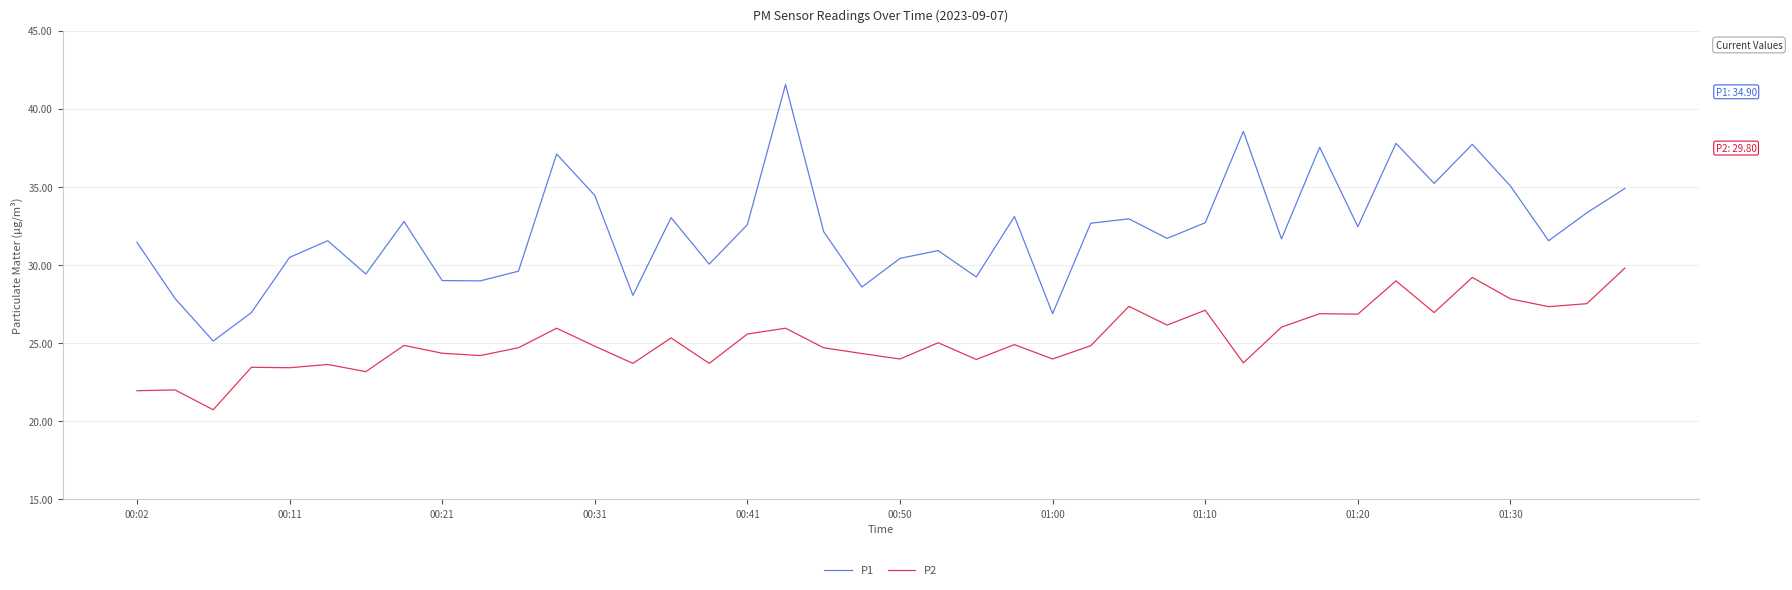

What is the minimum value for P1?

25.1